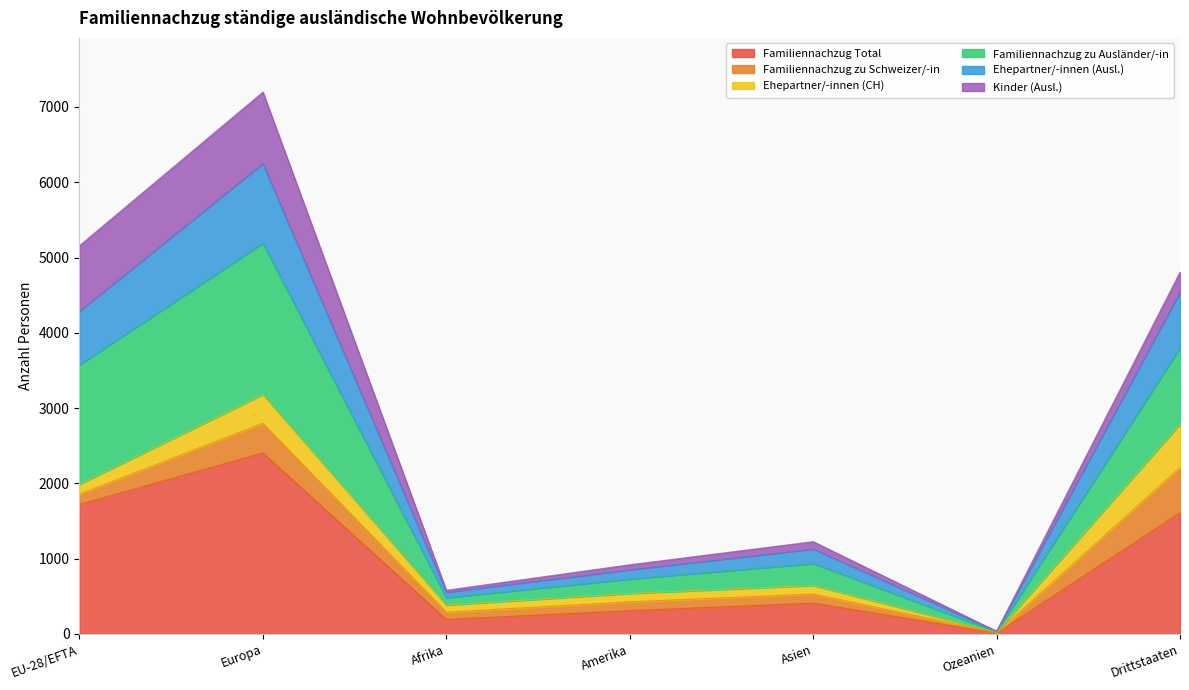

At which category is the sum across all series the highest?

Europa